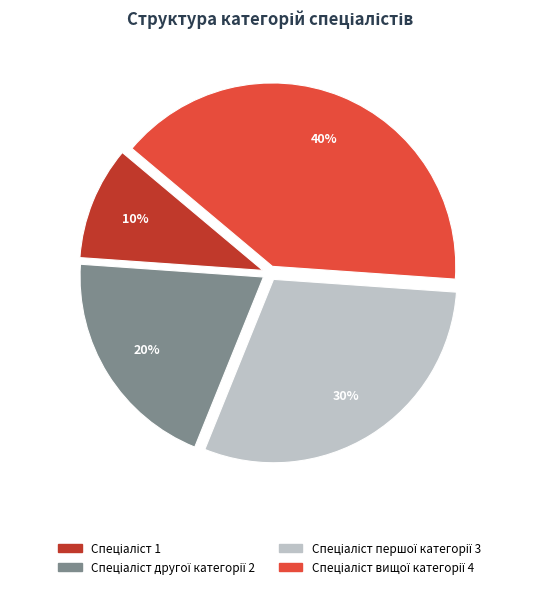

Count the number of slices in the pie.

4